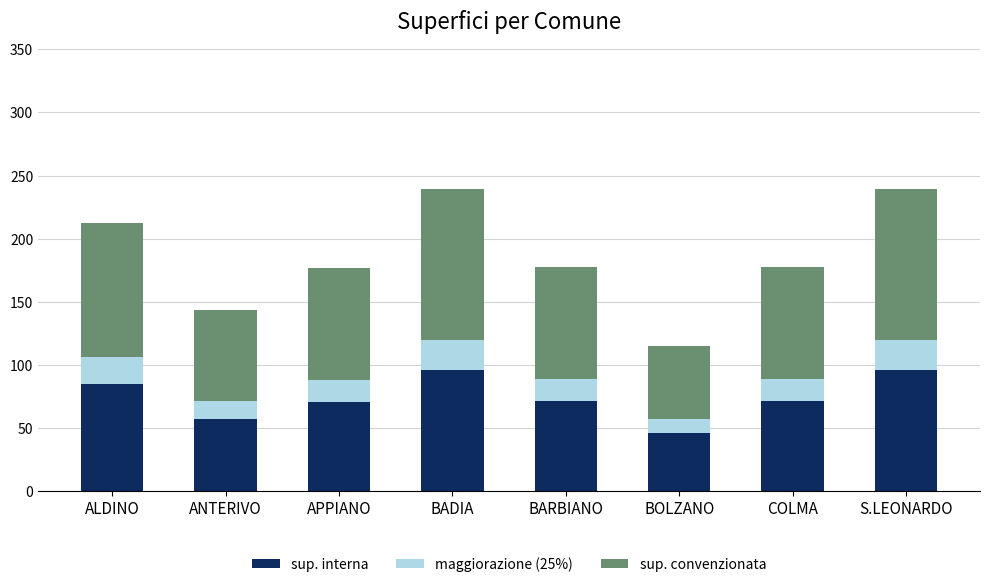

At which label does sup. interna reach its minimum?

BOLZANO